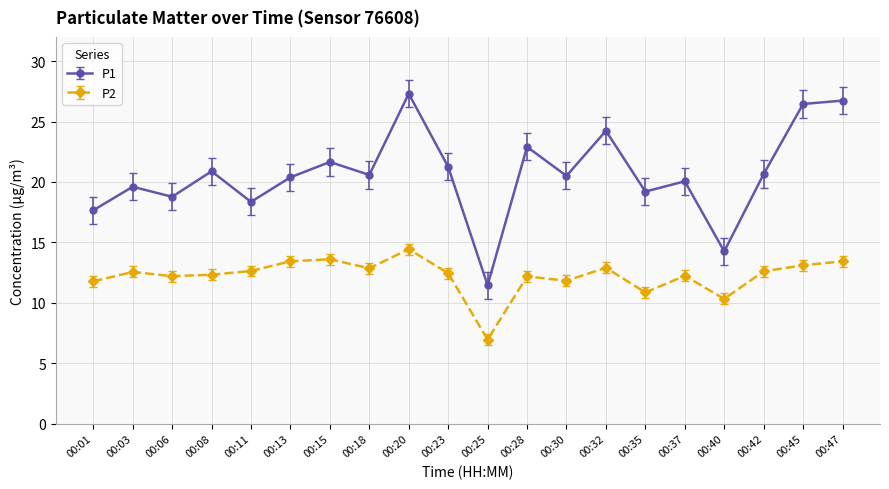

At how many categories does at least one series exceed 11?

20